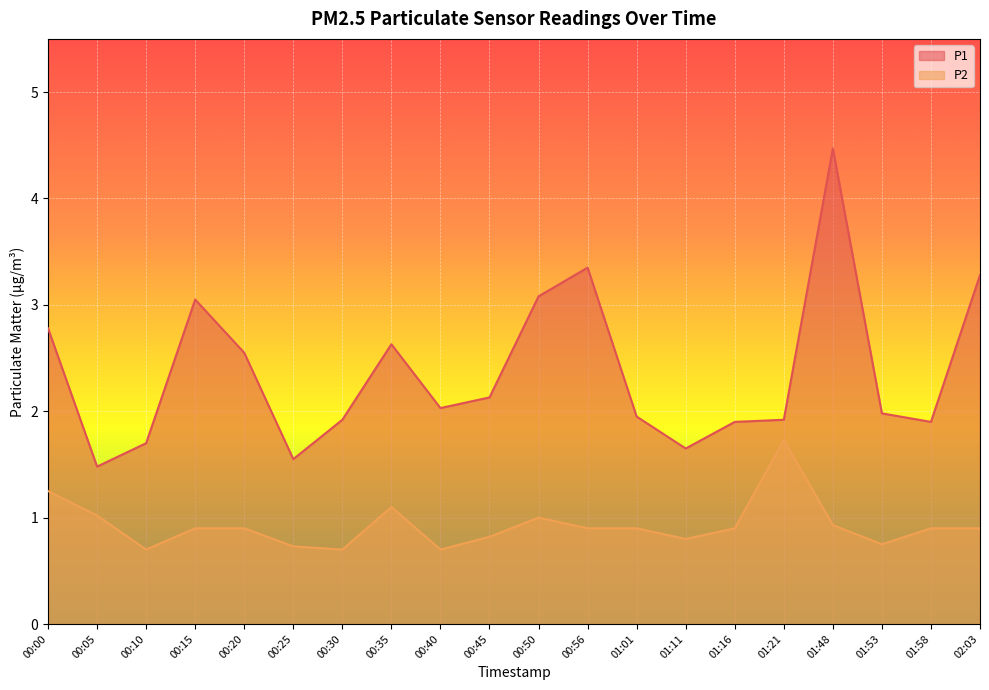

Reading left to right, what are all the values shown in this chart?

P1: 00:00=2.8	00:05=1.5	00:10=1.7	00:15=3.0	00:20=2.5	00:25=1.6	00:30=1.9	00:35=2.6	00:40=2.0	00:45=2.1	00:50=3.1	00:56=3.4	01:01=1.9	01:11=1.6	01:16=1.9	01:21=1.9	01:48=4.5	01:53=2.0	01:58=1.9	02:03=3.3
P2: 00:00=1.2	00:05=1.0	00:10=0.7	00:15=0.9	00:20=0.9	00:25=0.7	00:30=0.7	00:35=1.1	00:40=0.7	00:45=0.8	00:50=1.0	00:56=0.9	01:01=0.9	01:11=0.8	01:16=0.9	01:21=1.7	01:48=0.9	01:53=0.8	01:58=0.9	02:03=0.9